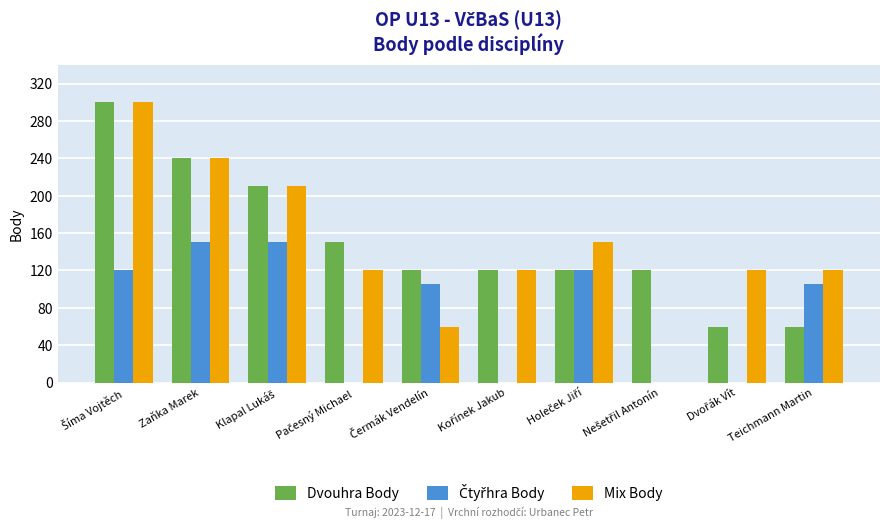

How many groups of bars are there?

10